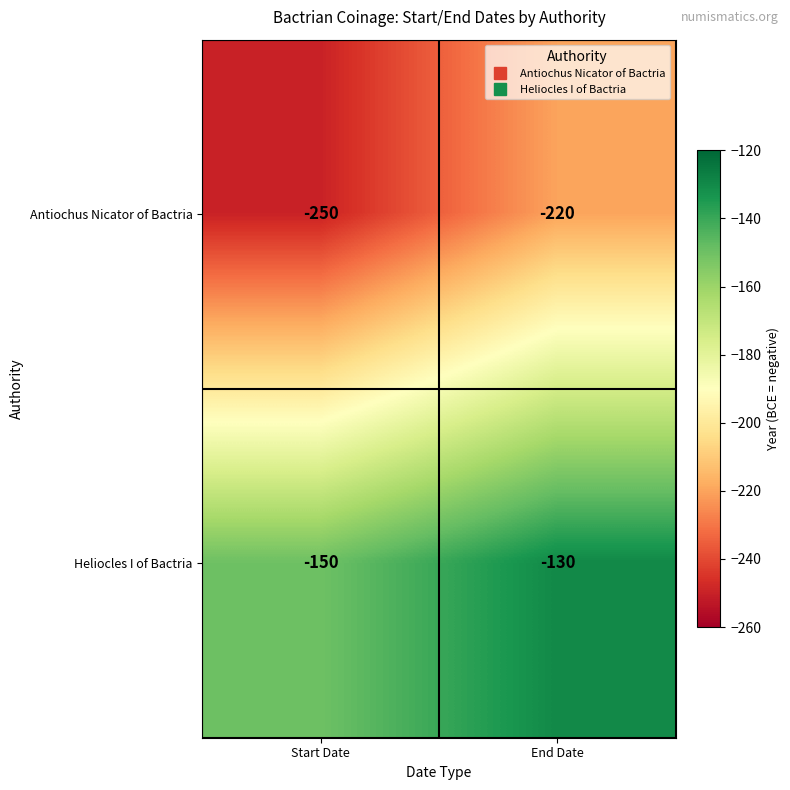

Read the Antiochus Nicator of Bactria value at End Date, to the nearest 5.

-220